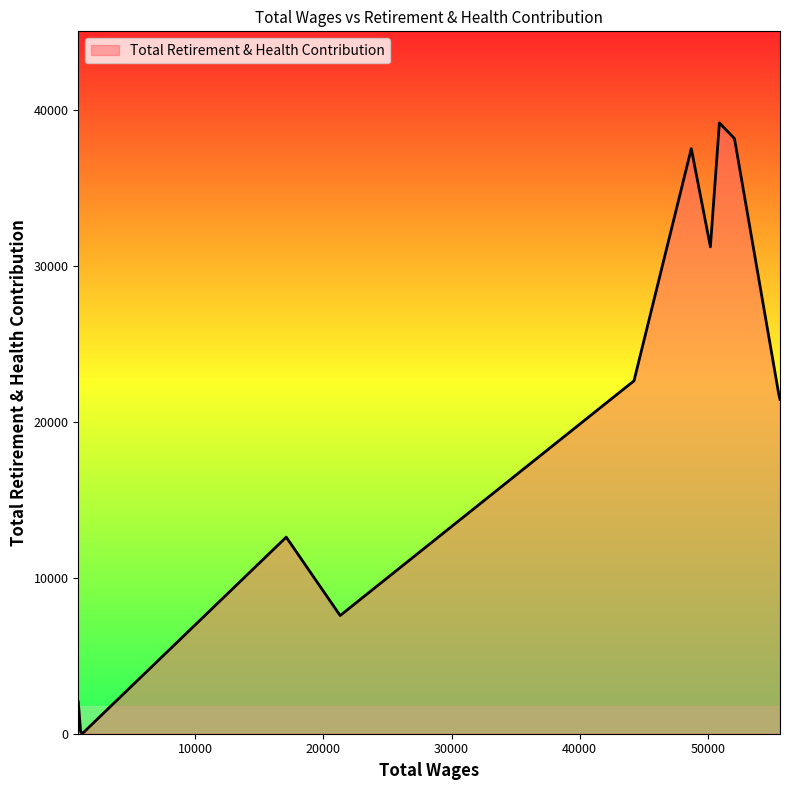

What is the greatest value displayed?

39197